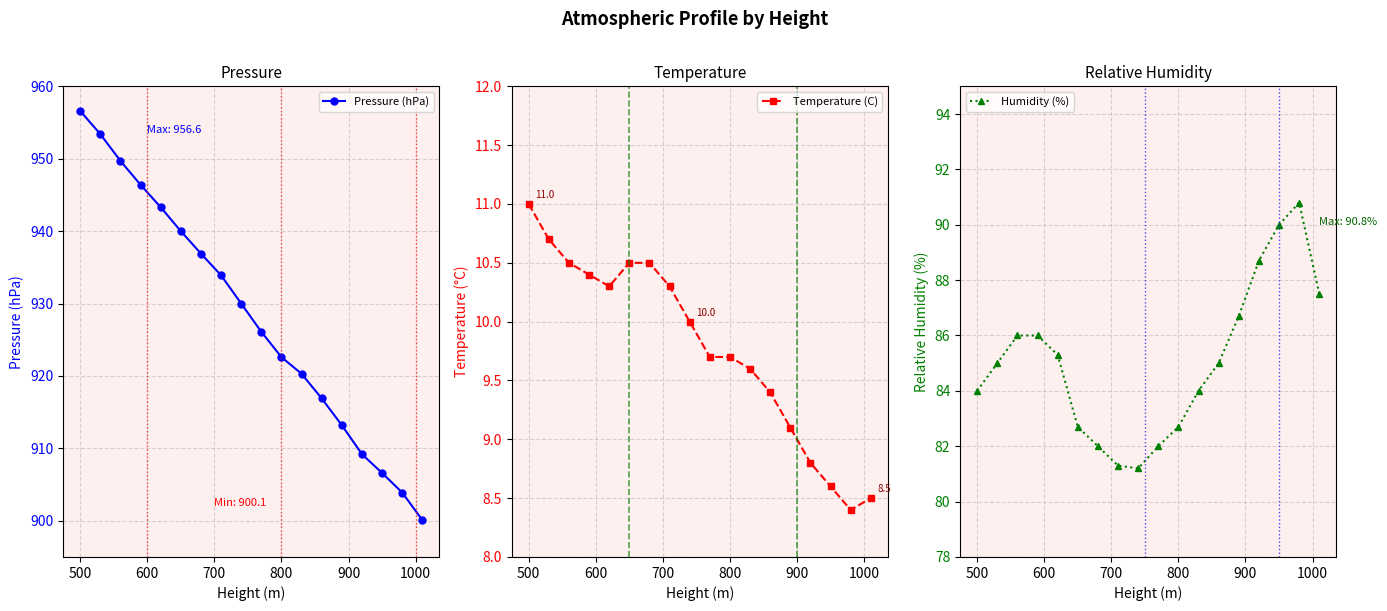

How many distinct data groups are displayed?

3